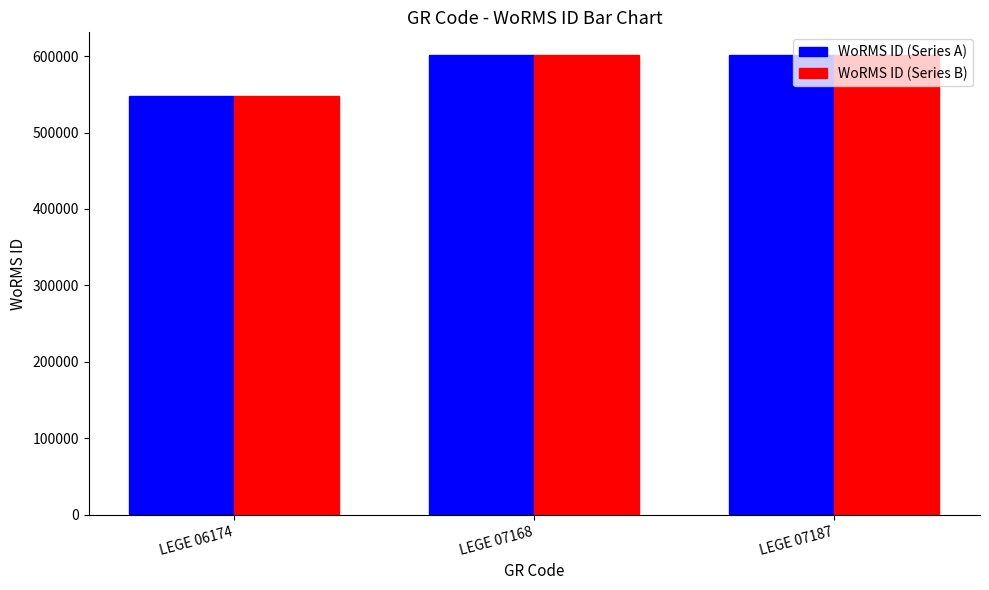

Count the number of data series in this chart.

2